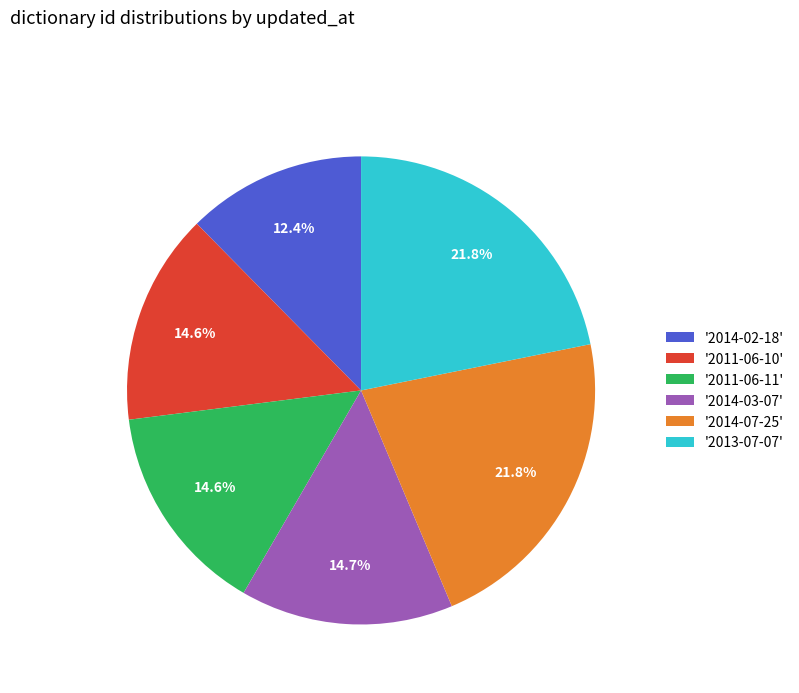

Is there any slice that represents more than half of the pie?

No